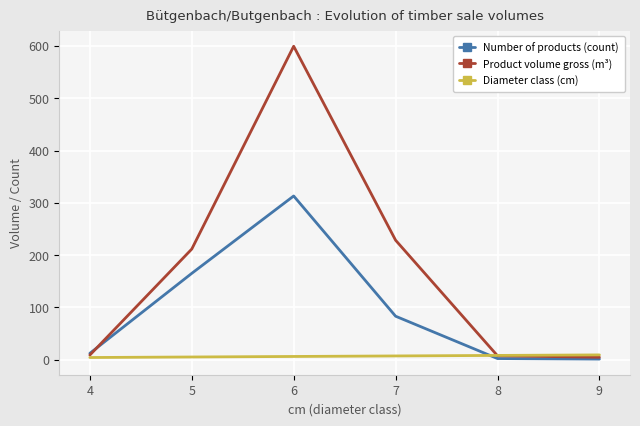

What is the difference between the Diameter class (cm) values at 6 and 5?

1.0